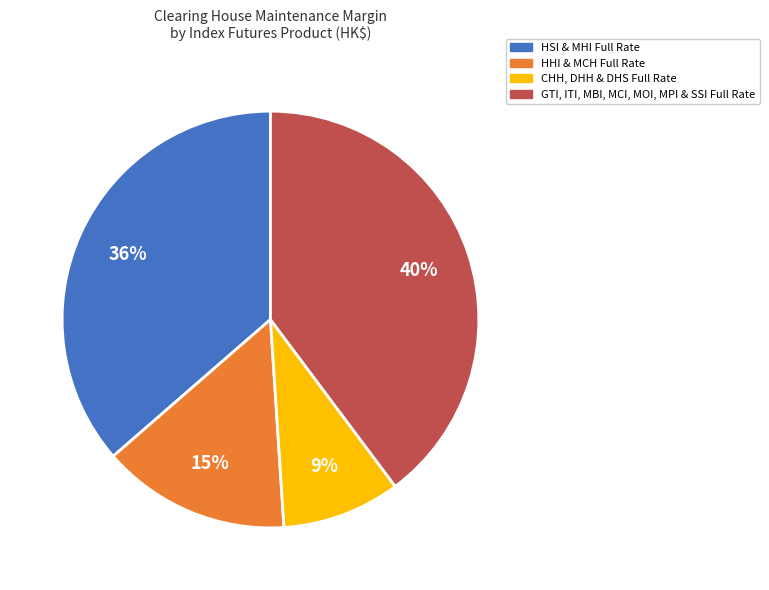

How many segments does this pie chart have?

4